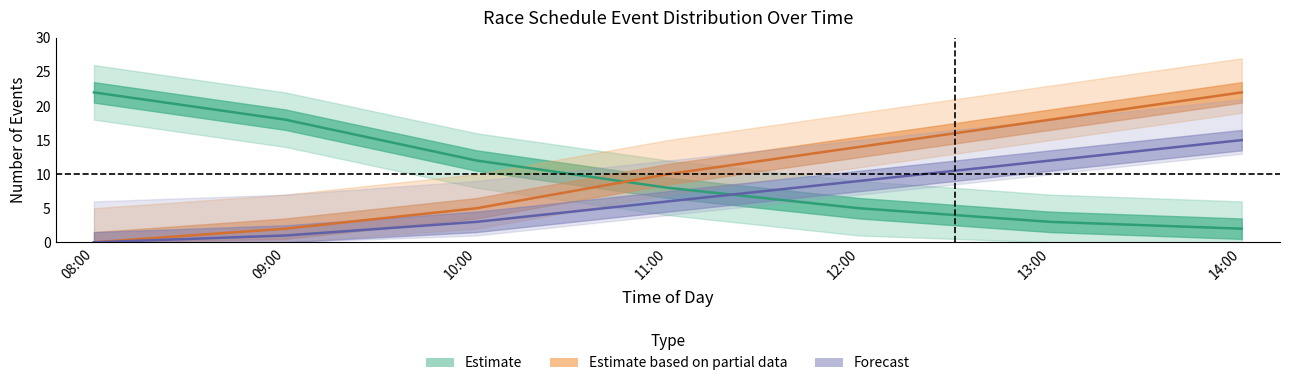

Which series changed the most between 08:00 and 09:00?

heat